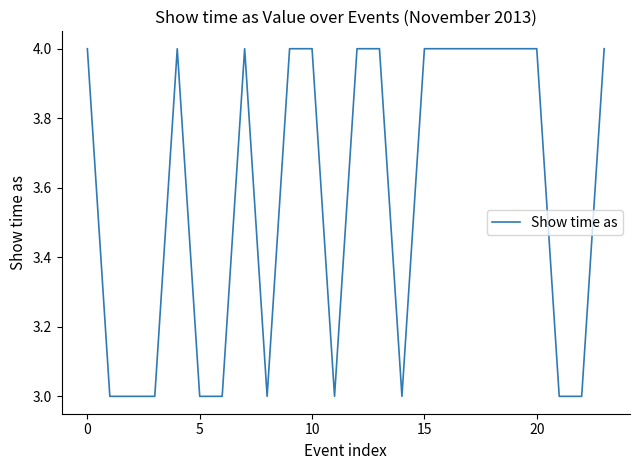

What is the smallest value displayed?

3